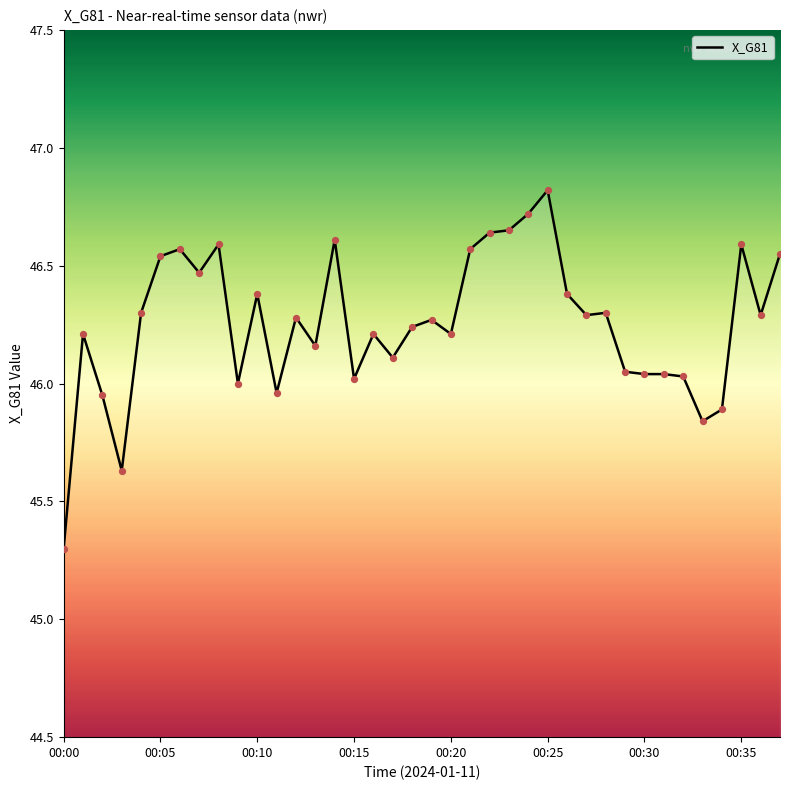

What is the difference between the maximum and minimum values?

1.5